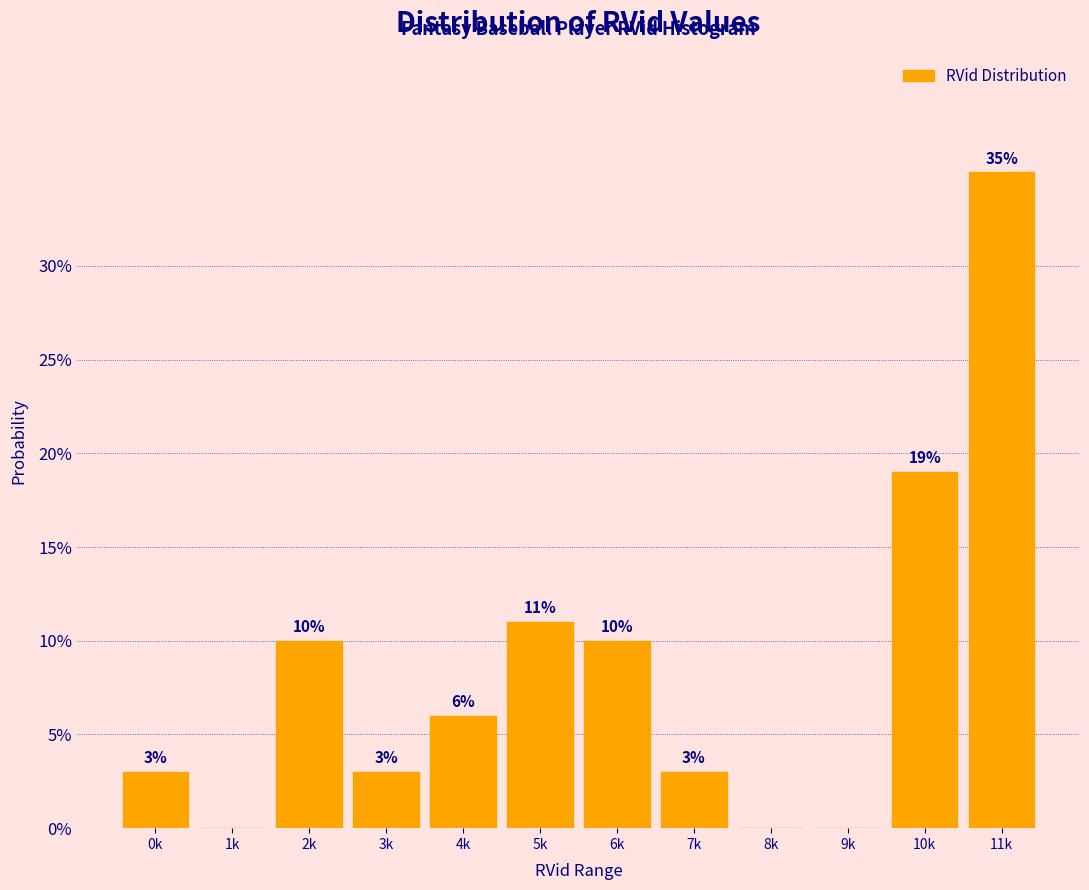

Reading left to right, list all the values displayed in this chart.

0k=3	1k=0	2k=10	3k=3	4k=6	5k=11	6k=10	7k=3	8k=0	9k=0	10k=19	11k=35